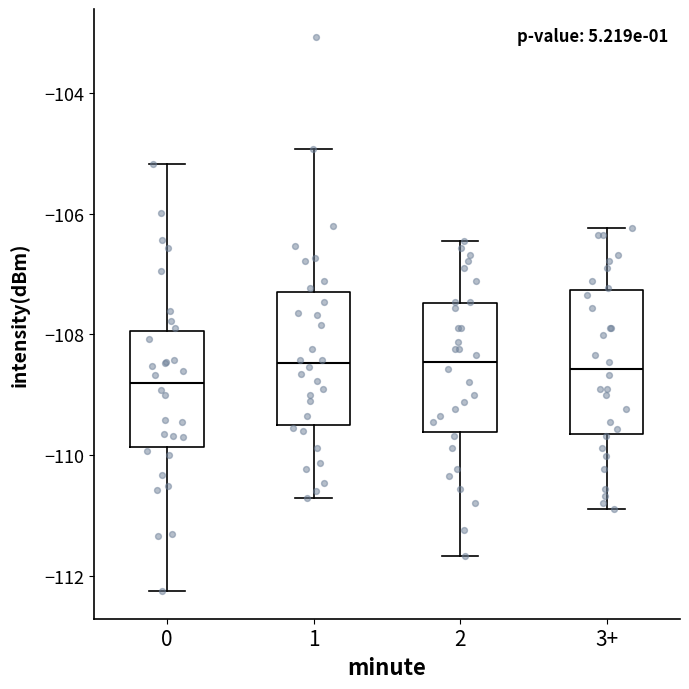

Where does the median line of the box for 3+ sit on the y-axis? The values are not printed on the chart, so give them approximately, as read against the axis.

-108.6